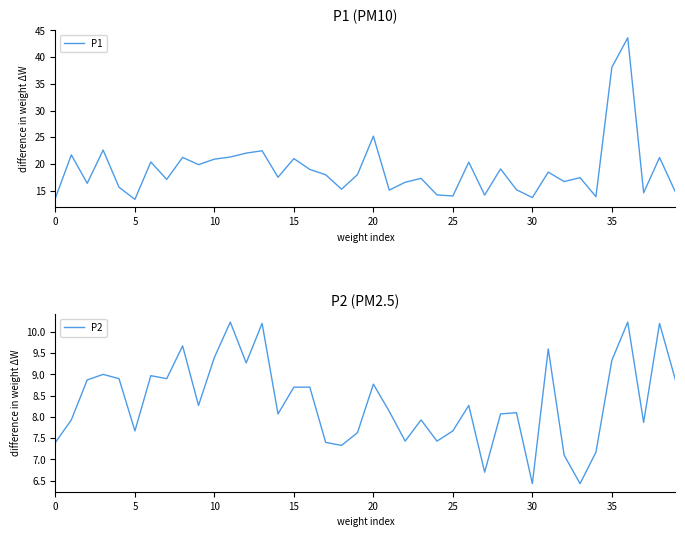

In P2, how many points are higher than both neighbors (excluding endpoints)?

12